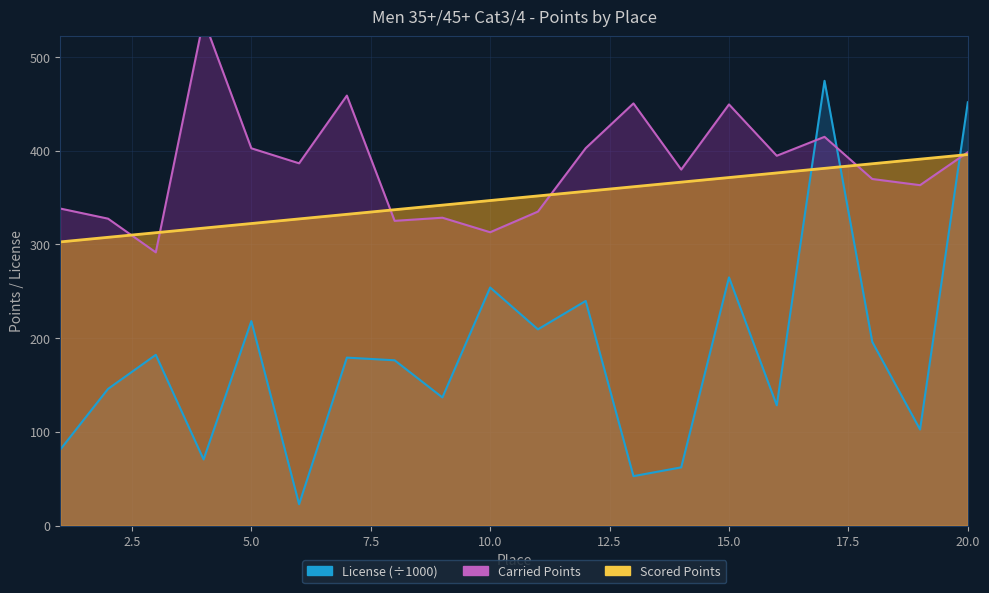

Rank the series by their maximum value, from highest to lowest.

Carried Points, License, Scored Points